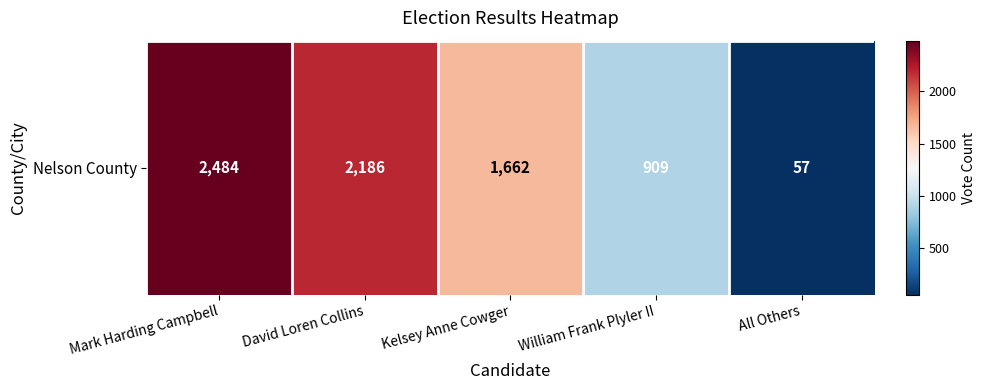

Which category has the lowest value across all series?

All Others